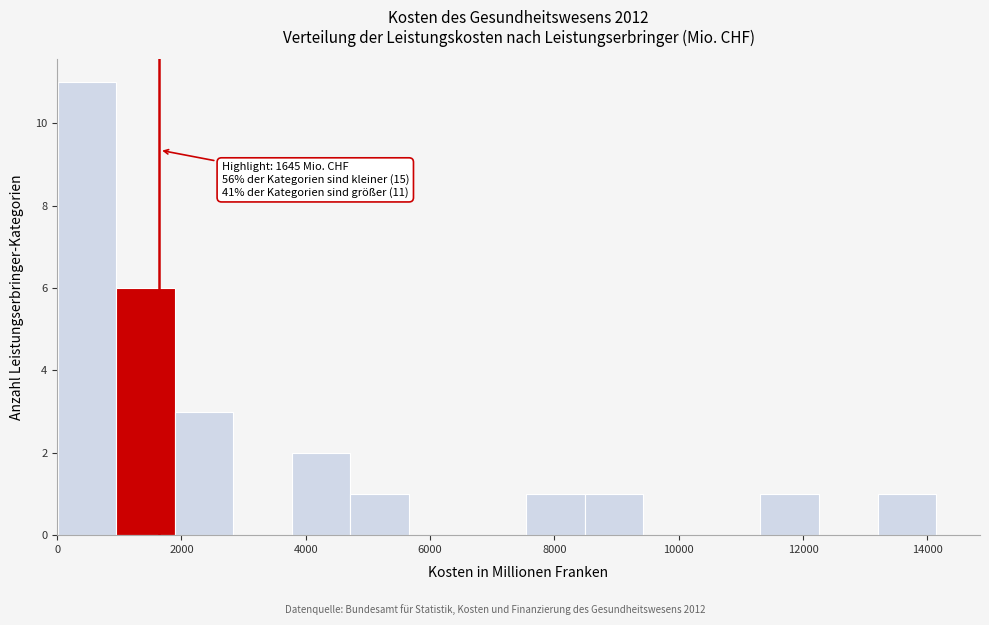

Which range on the x-axis has the tallest bar?

0 to 1000